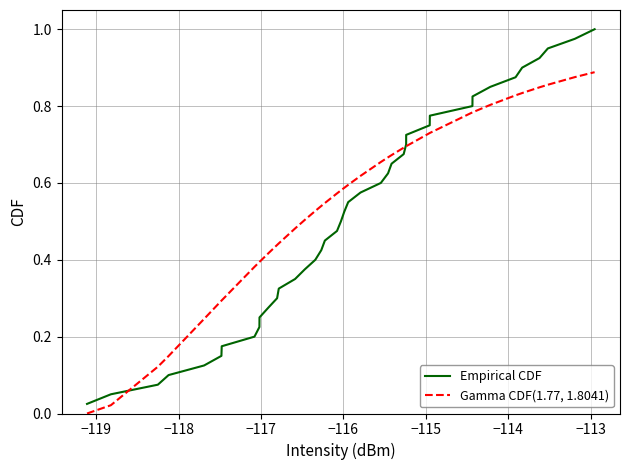

True or false: Empirical CDF and Gamma CDF(1.77, 1.8041) cross at least once.

True